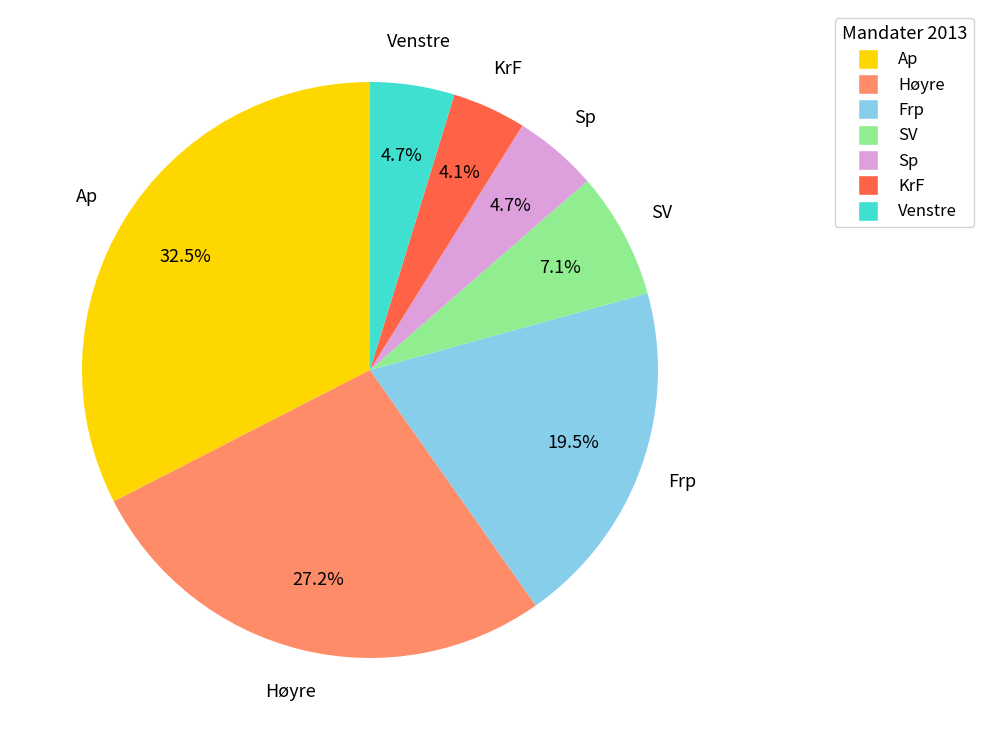

To the nearest percent, what percentage of the pie is KrF?

4%